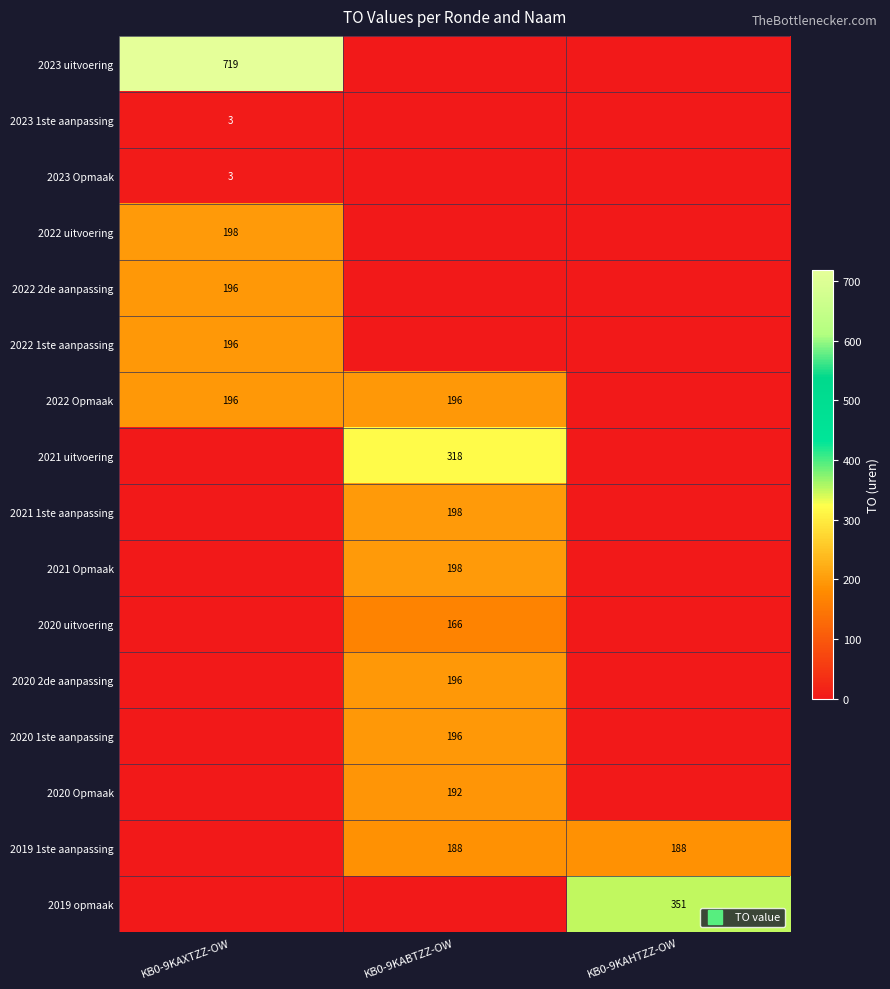

Where is 2019 opmaak nearest to the value 175?

KB0-9KAXTZZ-OW